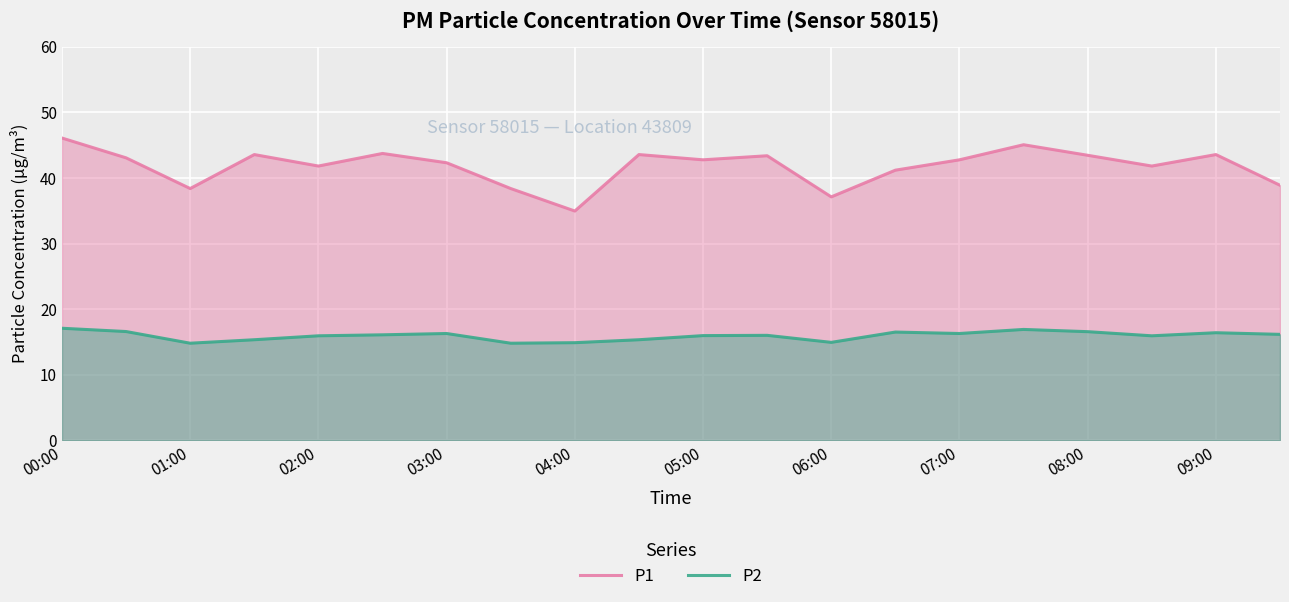

The value of P2 at 07:00 is 10.5. True or false?

False